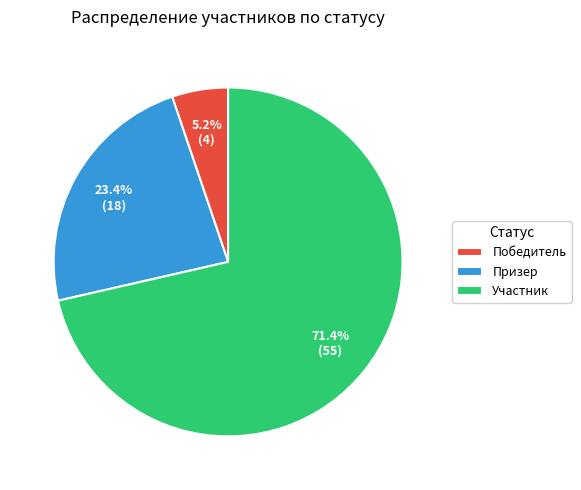

Count the number of slices in the pie.

3